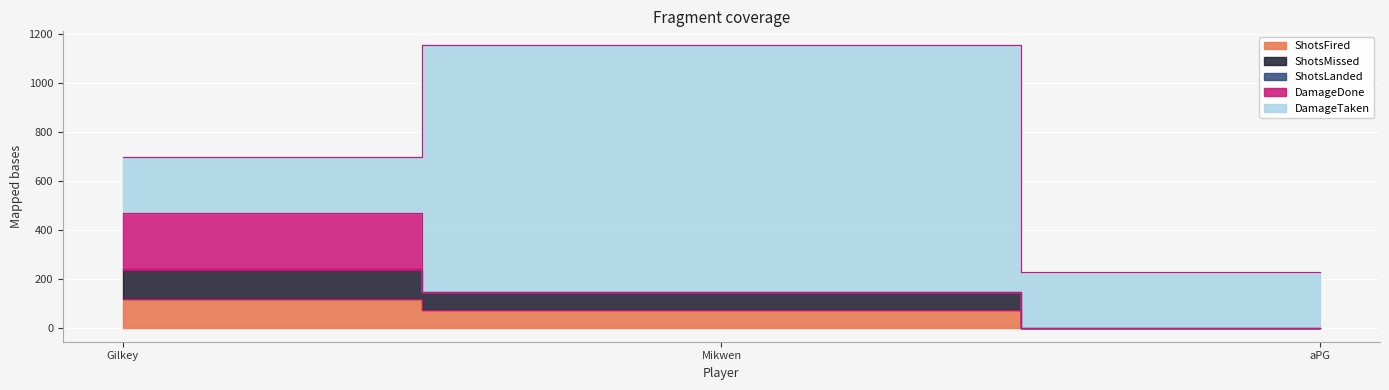

What are all the series names shown in the legend?

ShotsFired, ShotsMissed, ShotsLanded, DamageDone, DamageTaken